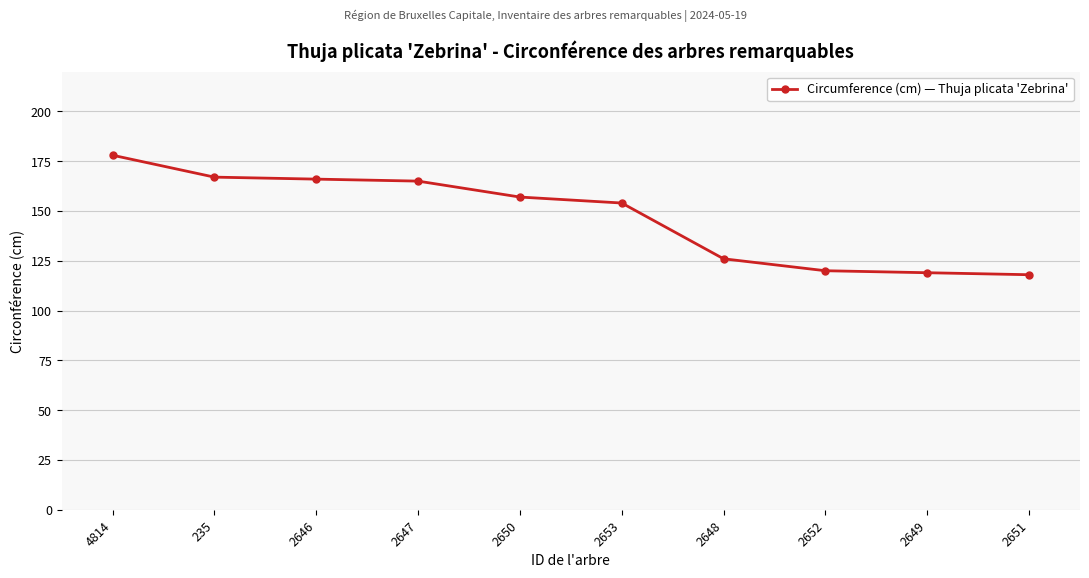

What is the minimum value shown in the chart?

118